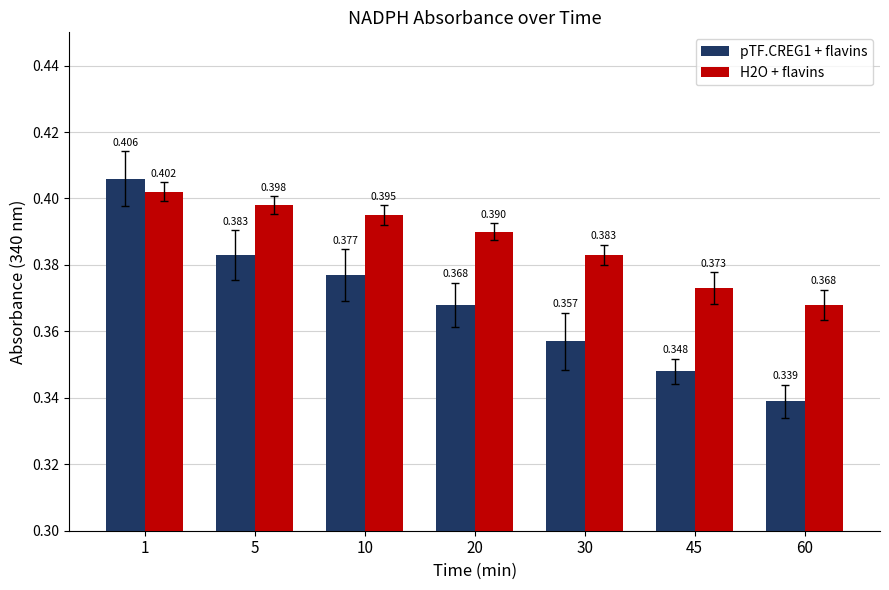

Count the number of categories in the chart.

7